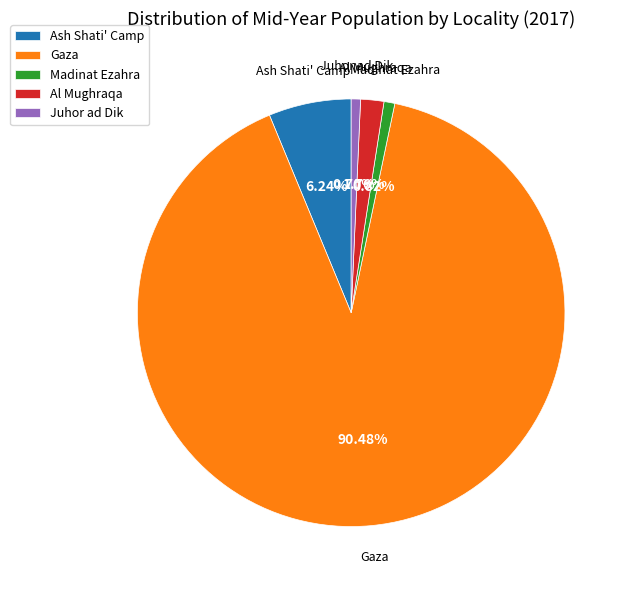

What is the total percentage of Al Mughraqa and Juhor ad Dik?

2.5%